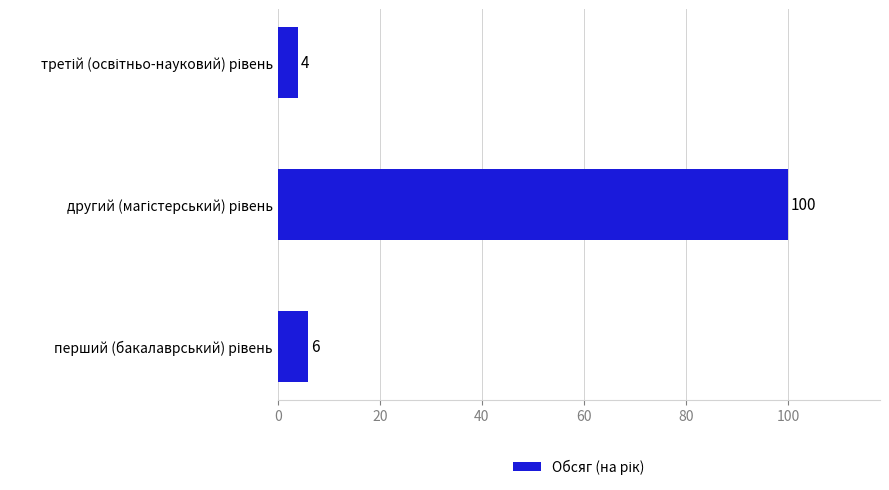

What is the average value?

37